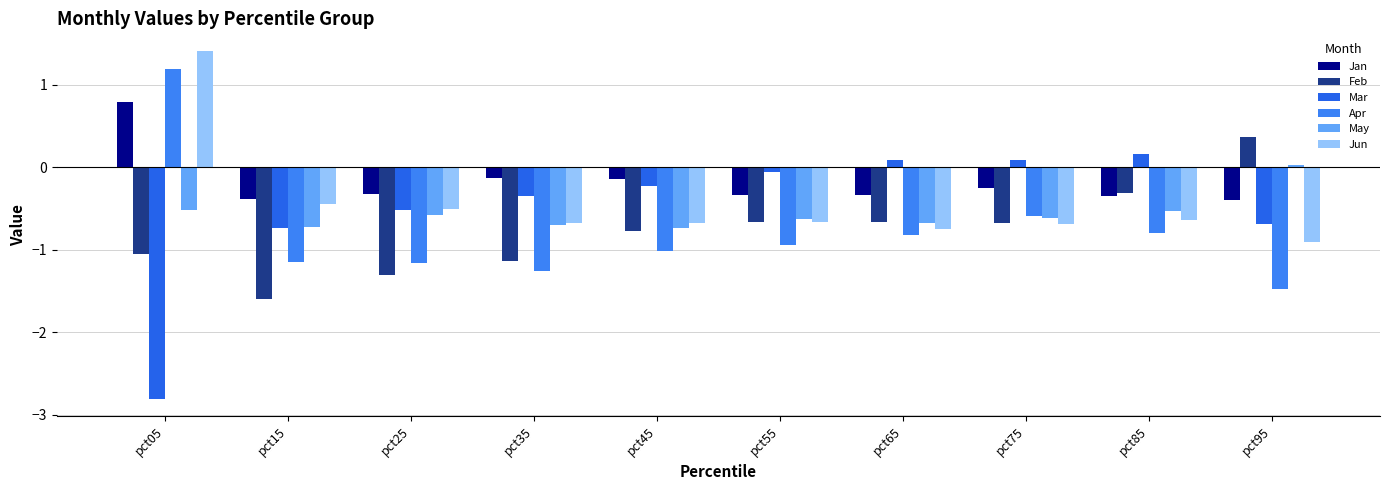

What are all the series names shown in the legend?

Jan, Feb, Mar, Apr, May, Jun